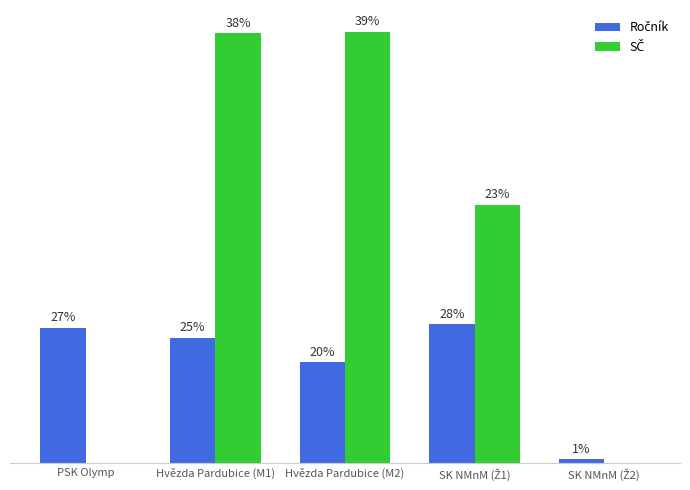

Which series has the widest spread of values?

SČ